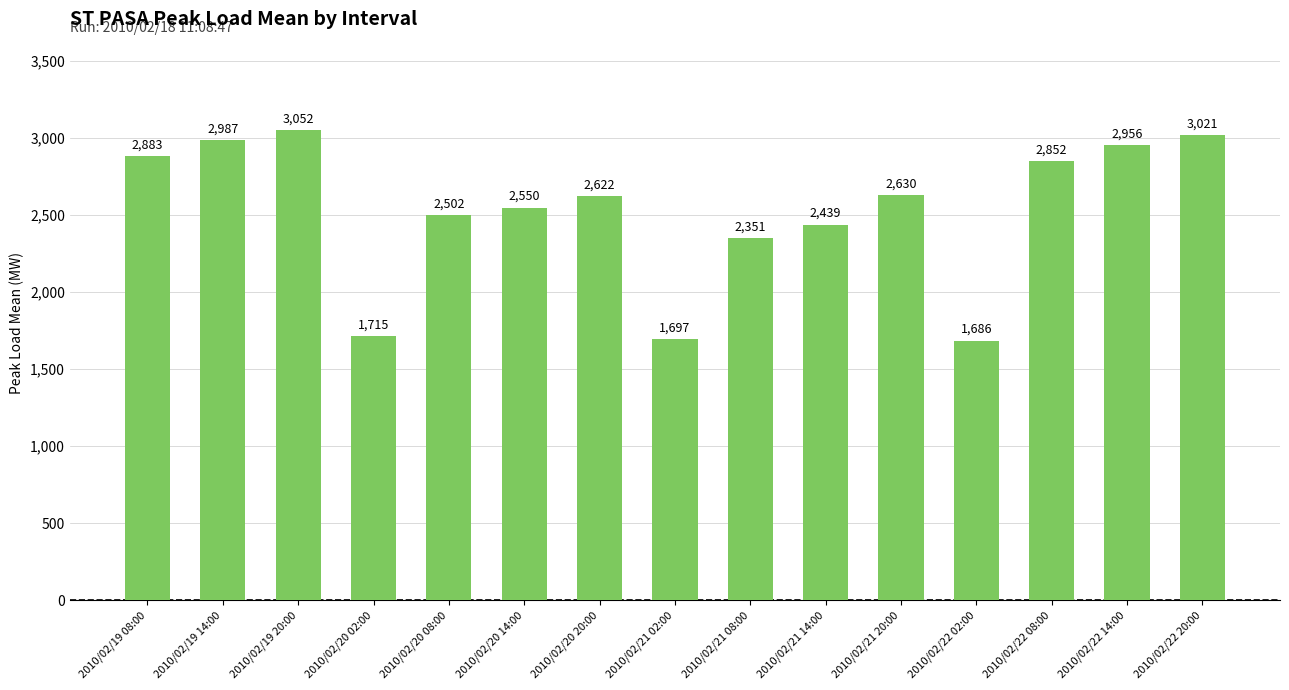

Which has a higher value, 2010/02/19 20:00 or 2010/02/20 14:00?

2010/02/19 20:00